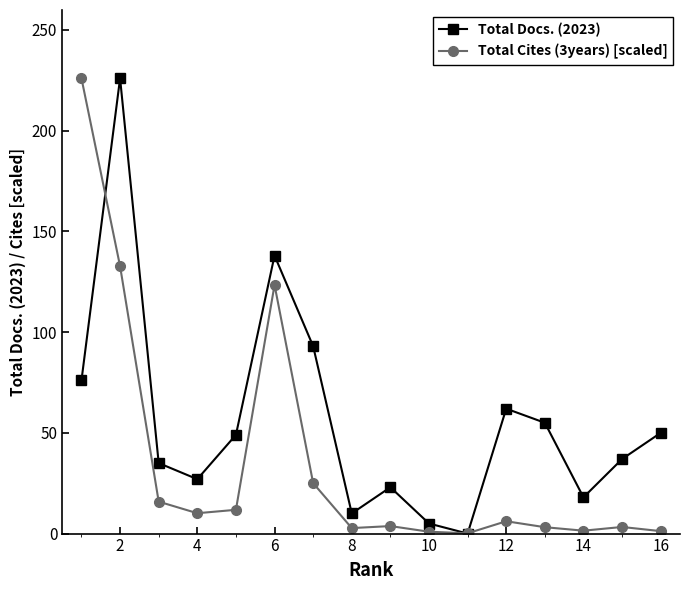

True or false: Total Cites (3years) [scaled] has more than 1 interior local peaks.

True